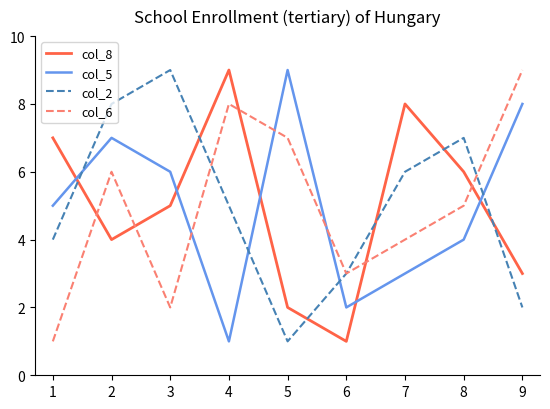

Reading left to right, what are all the values shown in this chart?

col_8: 7	4	5	9	2	1	8	6	3
col_5: 5	7	6	1	9	2	3	4	8
col_2: 4	8	9	5	1	3	6	7	2
col_6: 1	6	2	8	7	3	4	5	9